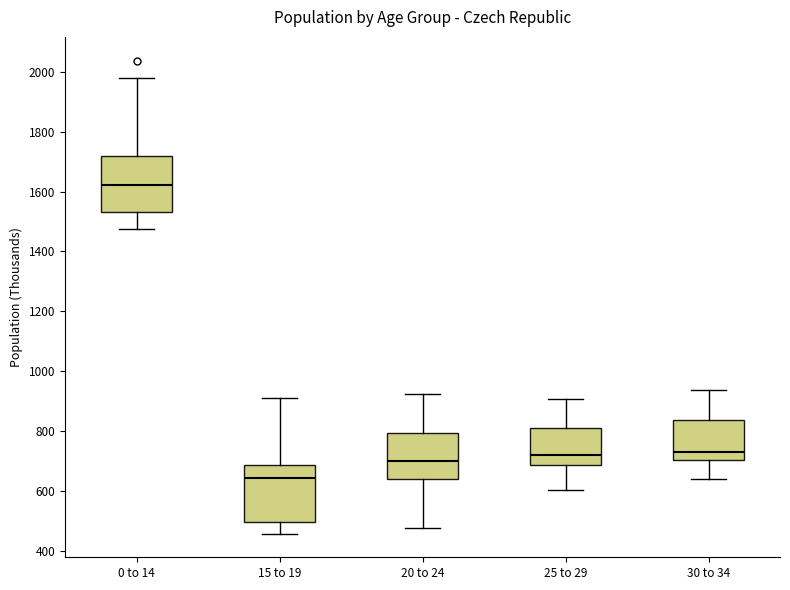

Reading left to right, transcribe this box plot: for each box, give where its median line is, the range the box spans, and where its two whiskers end, as read against the y-axis. The values are not printed on the chart, so give them approximately, as read against the axis.

0 to 14: median 1620, box 1540 to 1720, whiskers 1480 to 1980
15 to 19: median 640, box 500 to 680, whiskers 460 to 900
20 to 24: median 700, box 640 to 800, whiskers 480 to 920
25 to 29: median 720, box 680 to 820, whiskers 600 to 900
30 to 34: median 740, box 700 to 840, whiskers 640 to 940